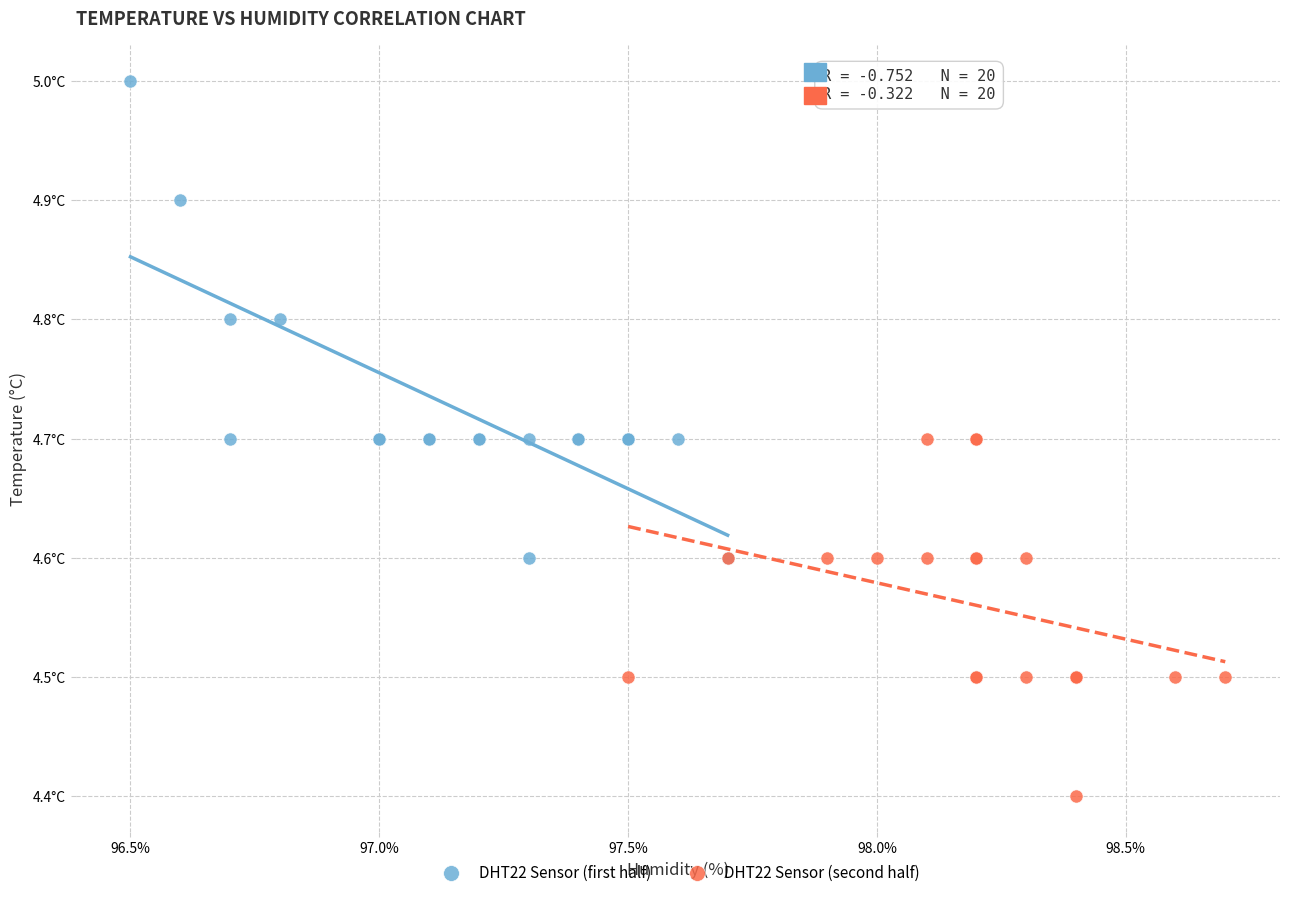

Which series contains the lowest Y value?

DHT22 Sensor (second half)